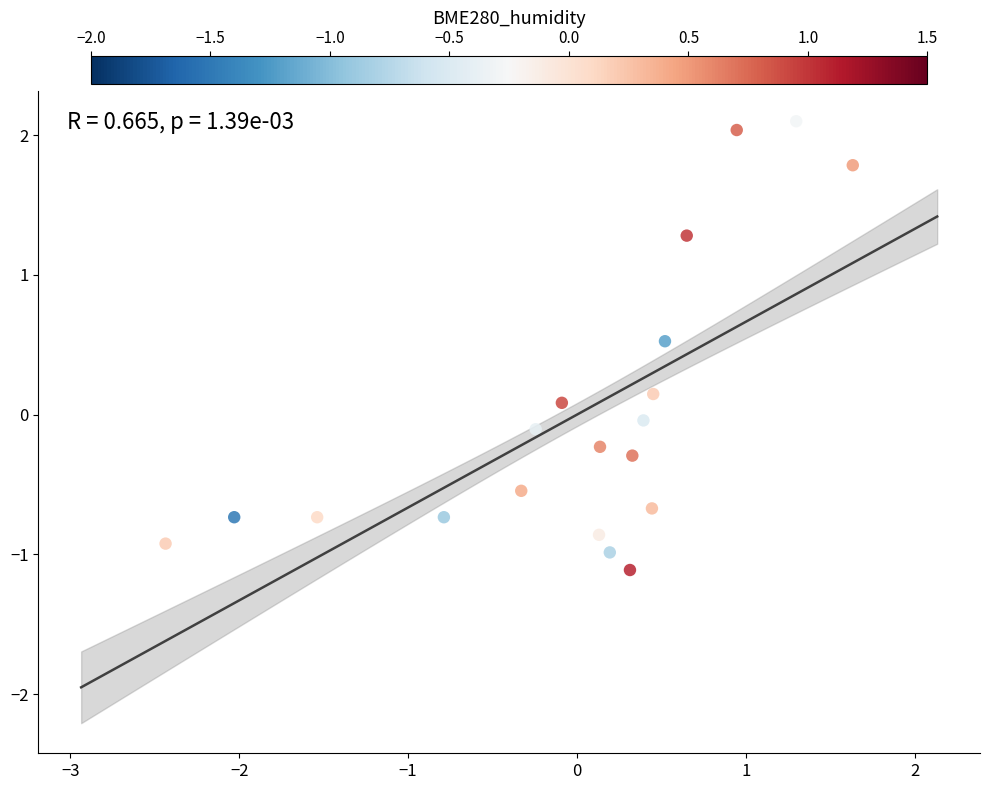

What is the range of X values (max minus min)?

4.1